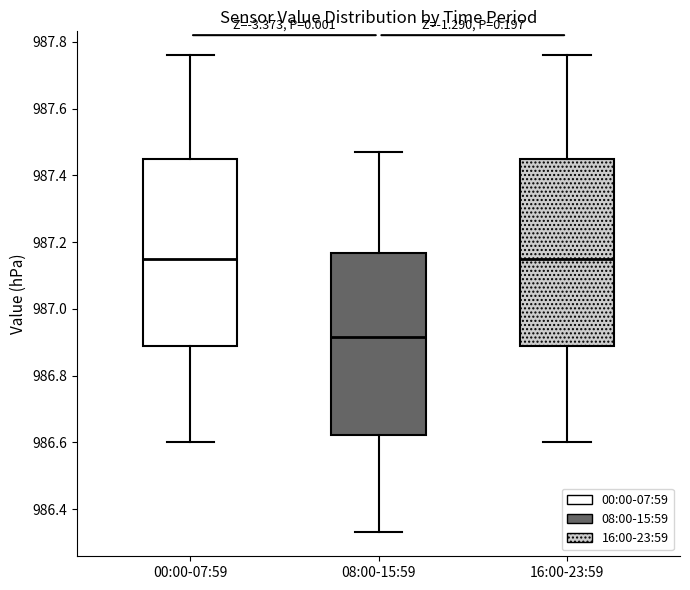

Reading left to right, transcribe this box plot: for each box, give where its median line is, the range the box spans, and where its two whiskers end, as read against the y-axis. The values are not printed on the chart, so give them approximately, as read against the axis.

00:00-07:59: median 987.16, box 986.90 to 987.44, whiskers 986.60 to 987.76
08:00-15:59: median 986.92, box 986.62 to 987.16, whiskers 986.34 to 987.48
16:00-23:59: median 987.16, box 986.90 to 987.46, whiskers 986.60 to 987.76